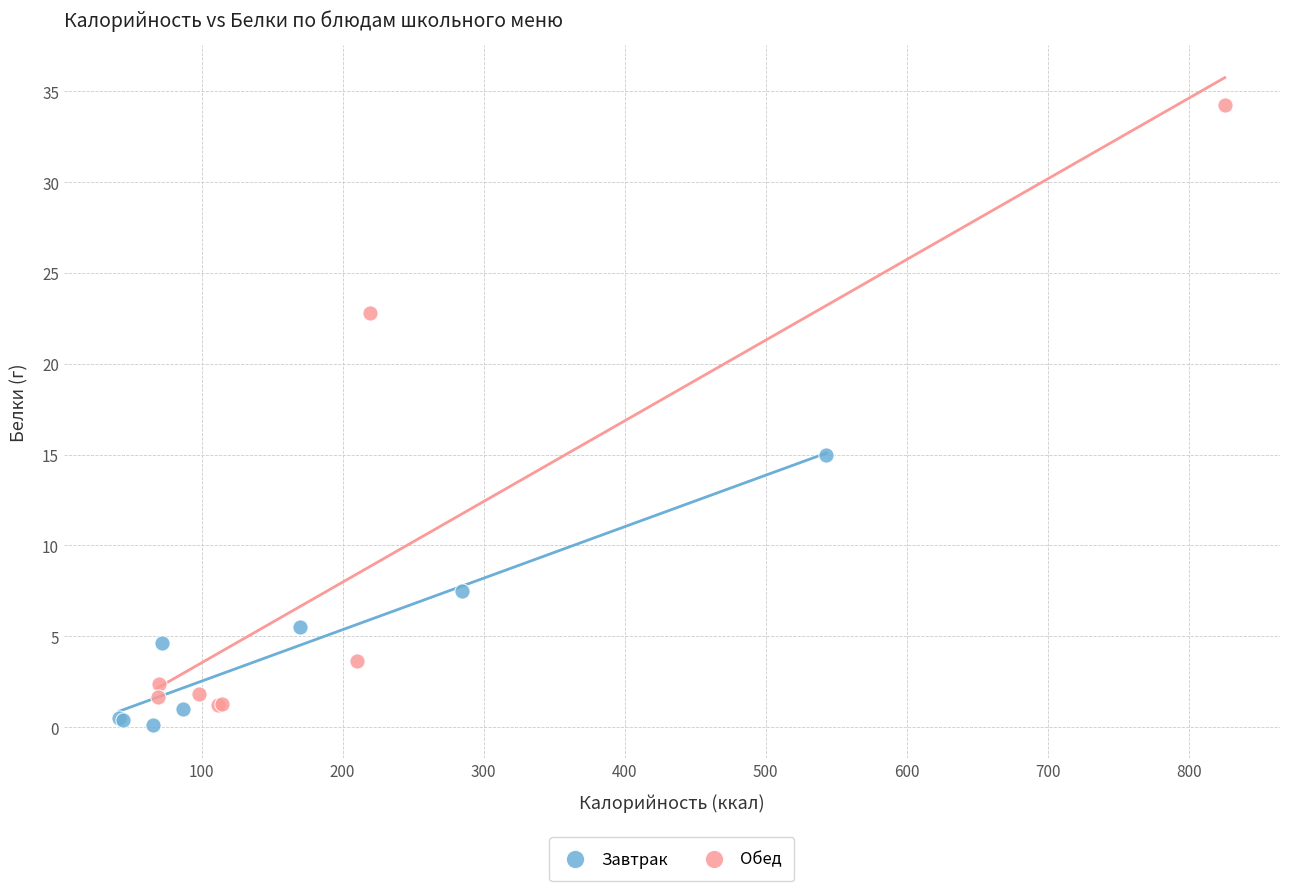

Which series reaches the maximum Y coordinate?

Обед